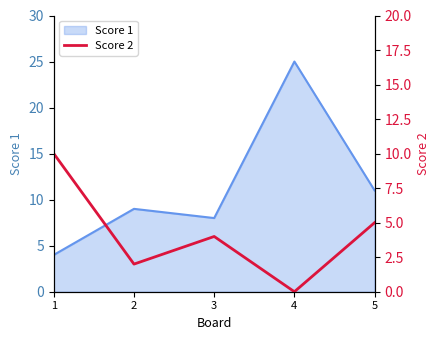

Does the chart have visible grid lines?

No